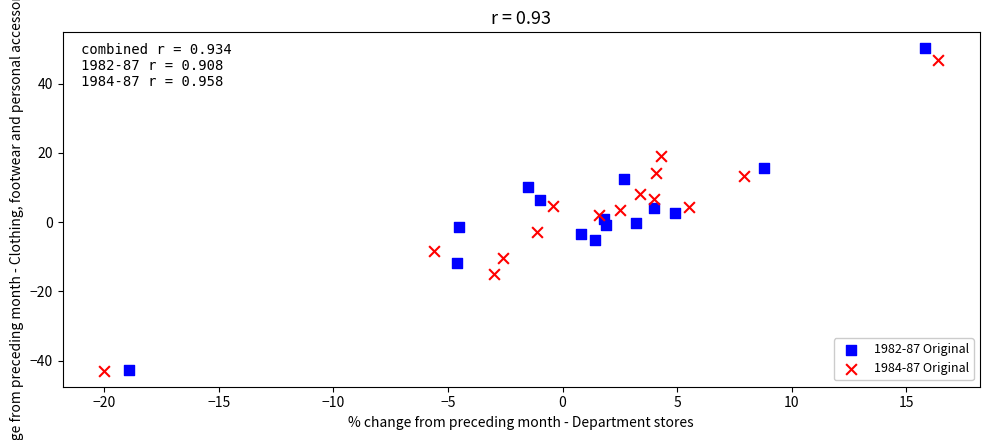

Which series reaches the maximum Y coordinate?

1982-87 Original